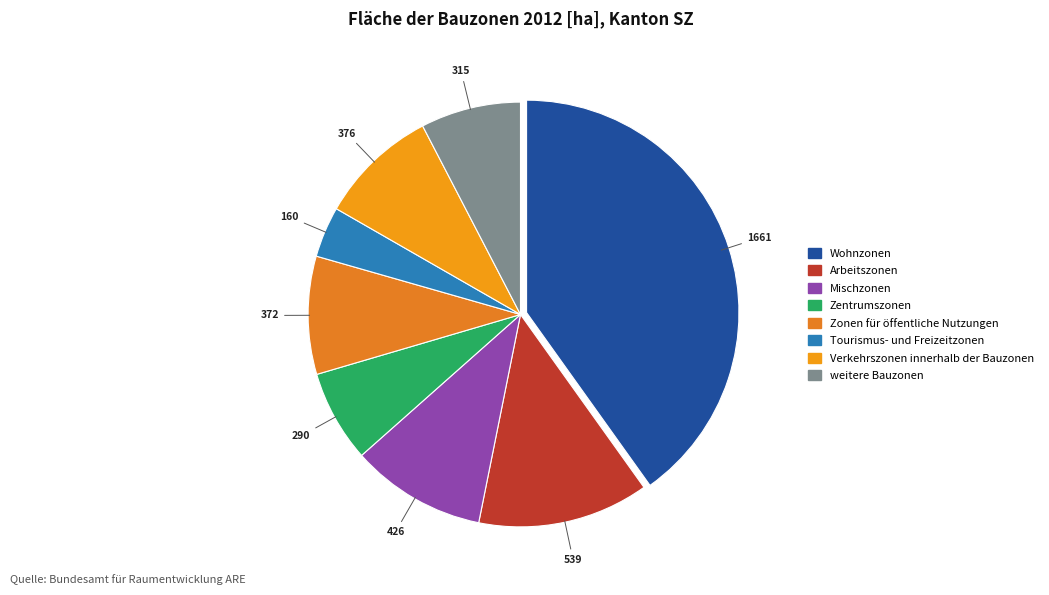

Count the number of slices in the pie.

8